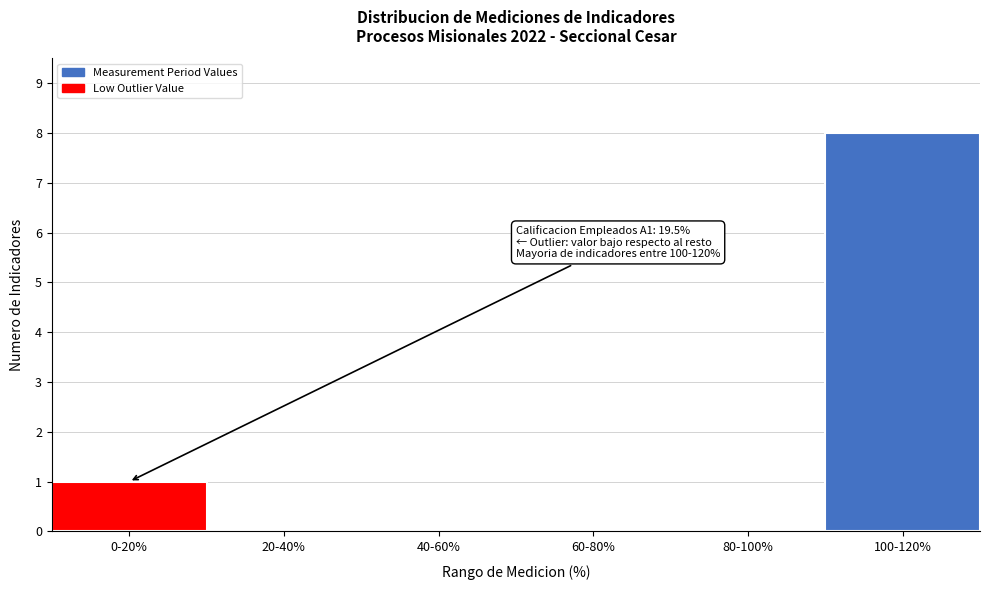

Reading right to left, what are all the values shown in this chart?

100-120%=8	80-100%=0	60-80%=0	40-60%=0	20-40%=0	0-20%=1